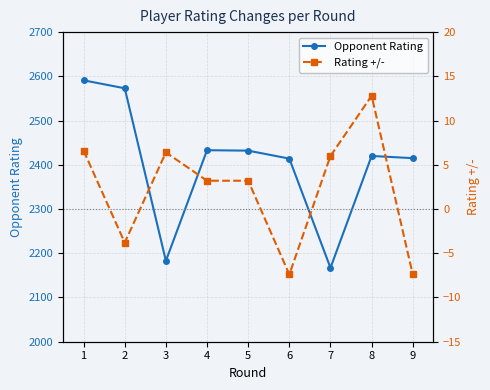

What is the sum of all Opponent Rating values?

21628